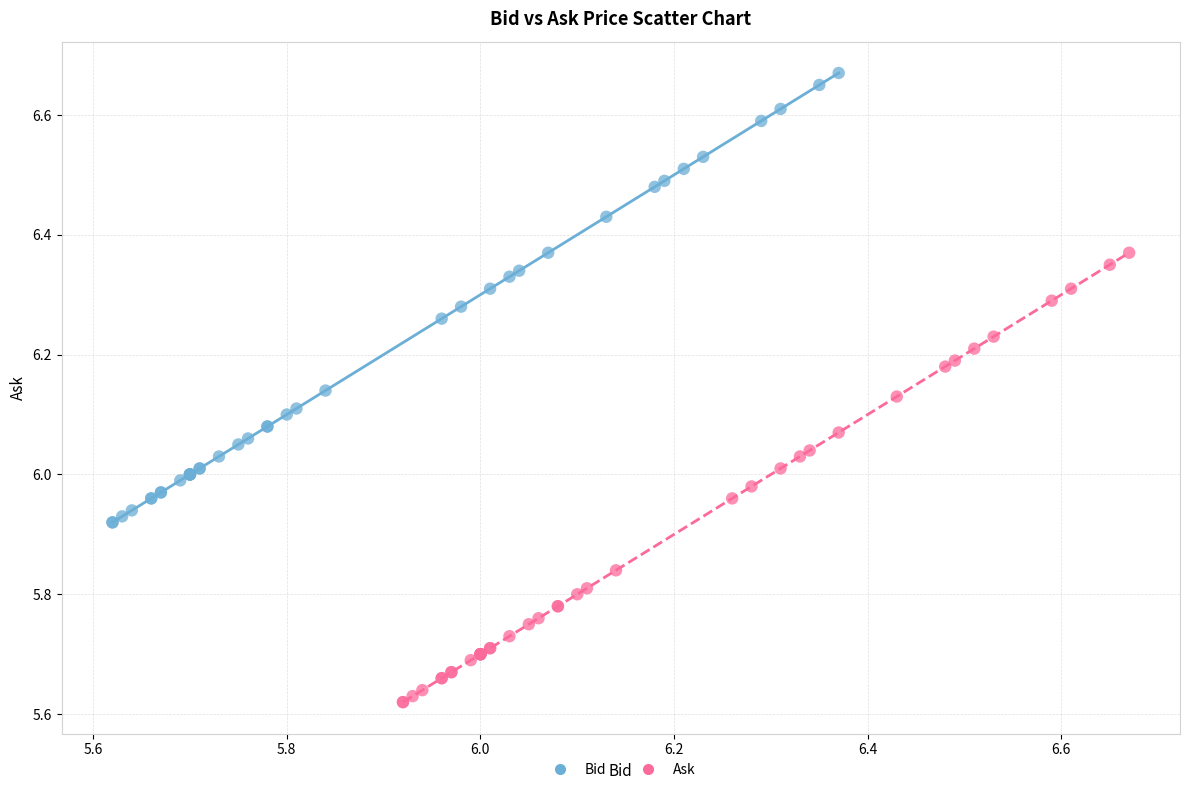

Which series contains the highest Y value?

Bid